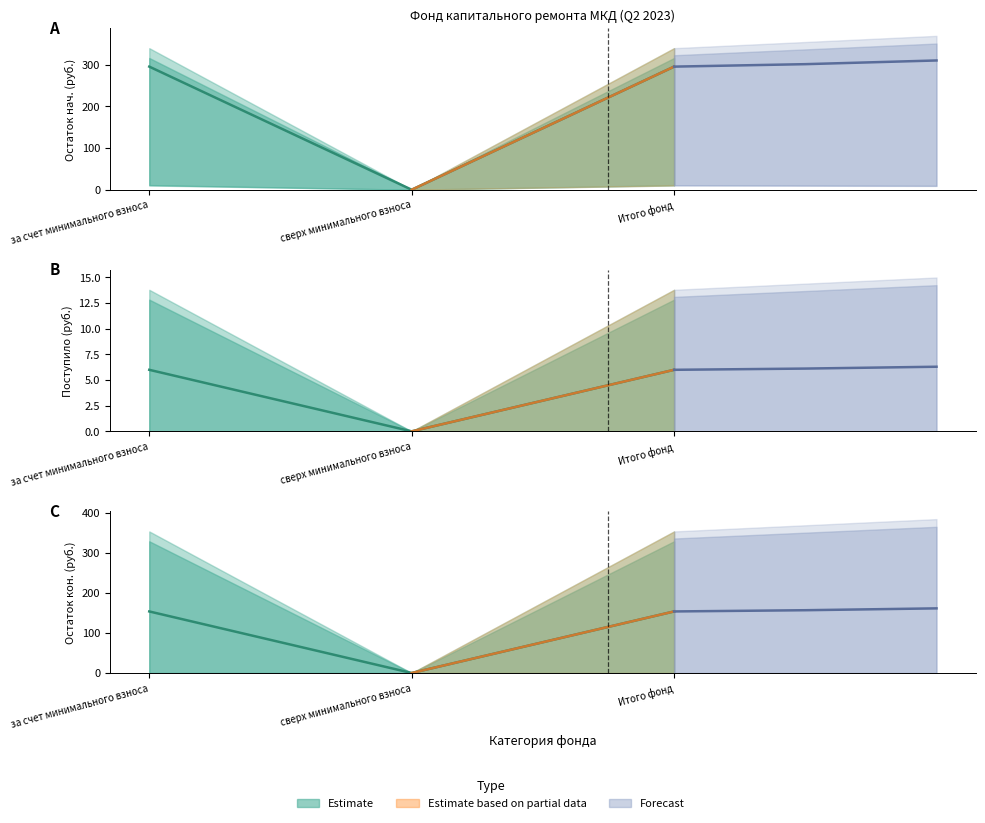

Which label corresponds to the largest value in the chart?

за счет минимального взноса